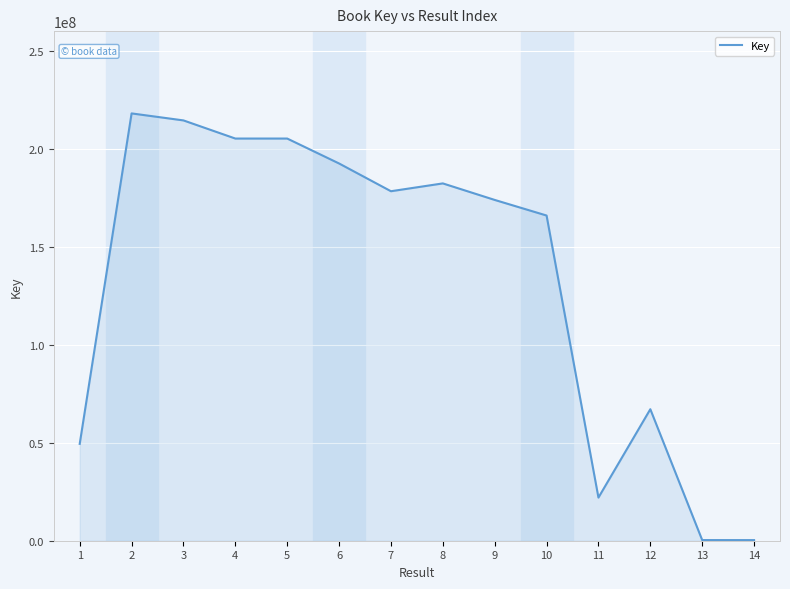

What is the change in value from 6 to 9?

-18595079